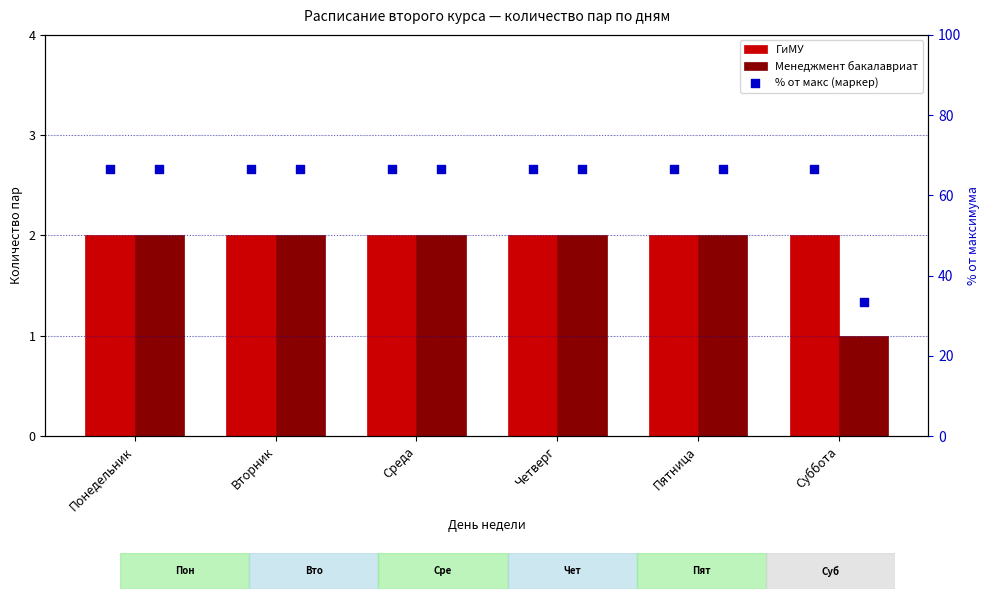

At how many categories does at least one series exceed 50?

6